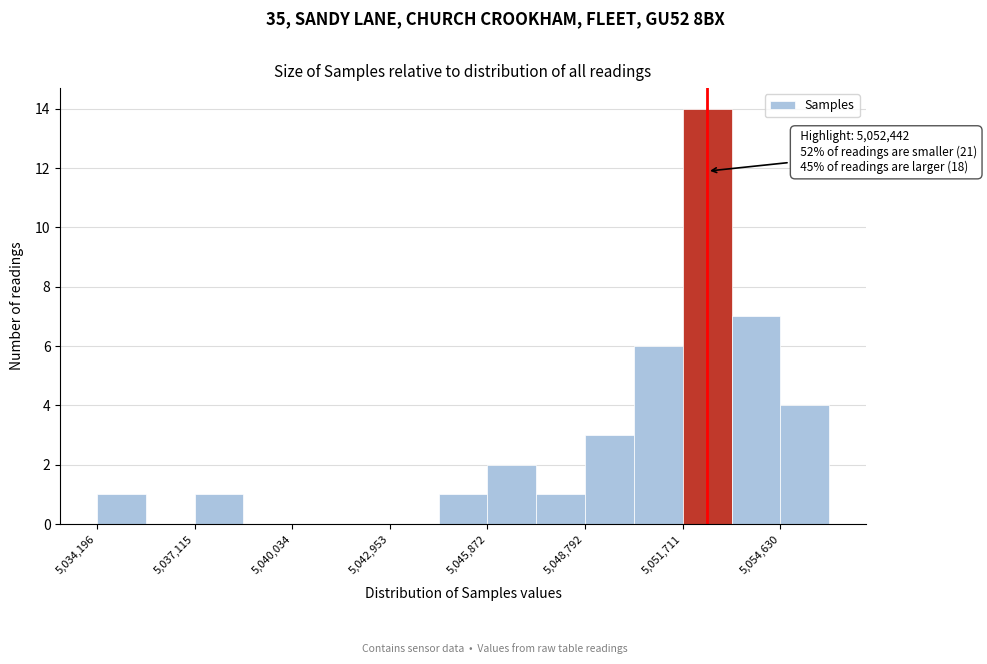

Around what value on the x-axis is the tallest bar? Give the approximate position of its centre, as read against the axis.

5052500